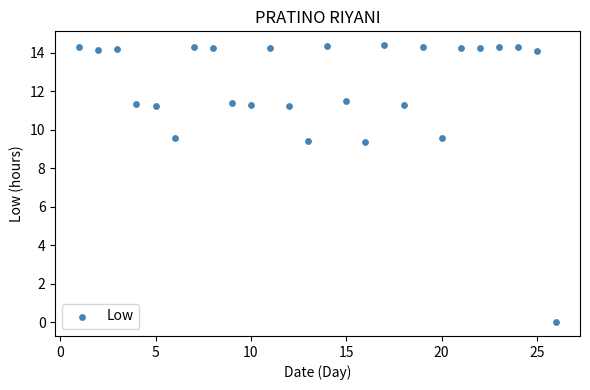

What is the range of X values (max minus min)?

25.0